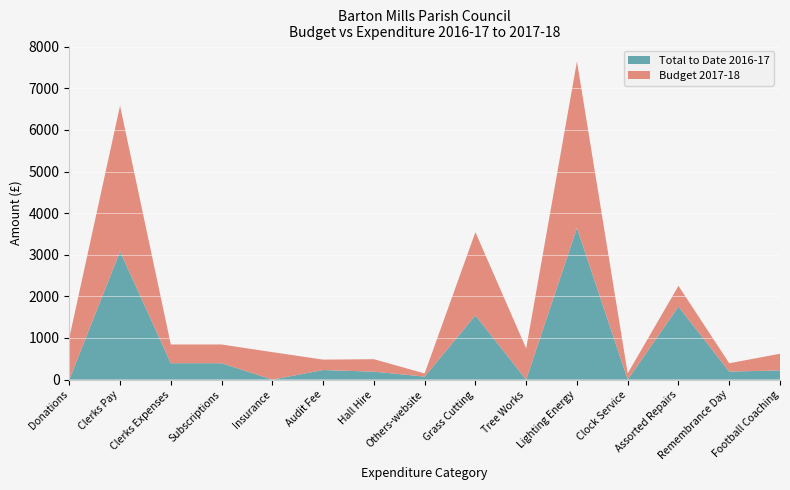

Reading left to right, extract all data points from this chart.

Total to Date 2016-17: Donations=0.0	Clerks Pay=3080.2	Clerks Expenses=393.7	Subscriptions=393.6	Insurance=0.0	Audit Fee=230.0	Hall Hire=190.5	Others-website=72.5	Grass Cutting=1542.5	Tree Works=0.0	Lighting Energy=3645.2	Clock Service=0.0	Assorted Repairs=1753.2	Remembrance Day=192.5	Football Coaching=221.0
Budget 2017-18: Donations=1000.0	Clerks Pay=3500.0	Clerks Expenses=450.0	Subscriptions=450.0	Insurance=660.0	Audit Fee=250.0	Hall Hire=300.0	Others-website=75.0	Grass Cutting=2000.0	Tree Works=750.0	Lighting Energy=4000.0	Clock Service=150.0	Assorted Repairs=500.0	Remembrance Day=200.0	Football Coaching=400.0